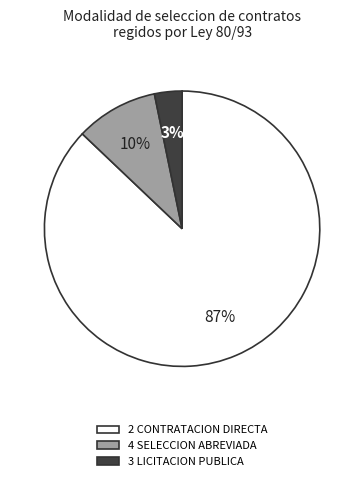

Do 4 SELECCION ABREVIADA and 2 CONTRATACION DIRECTA together represent more than half of the pie?

Yes